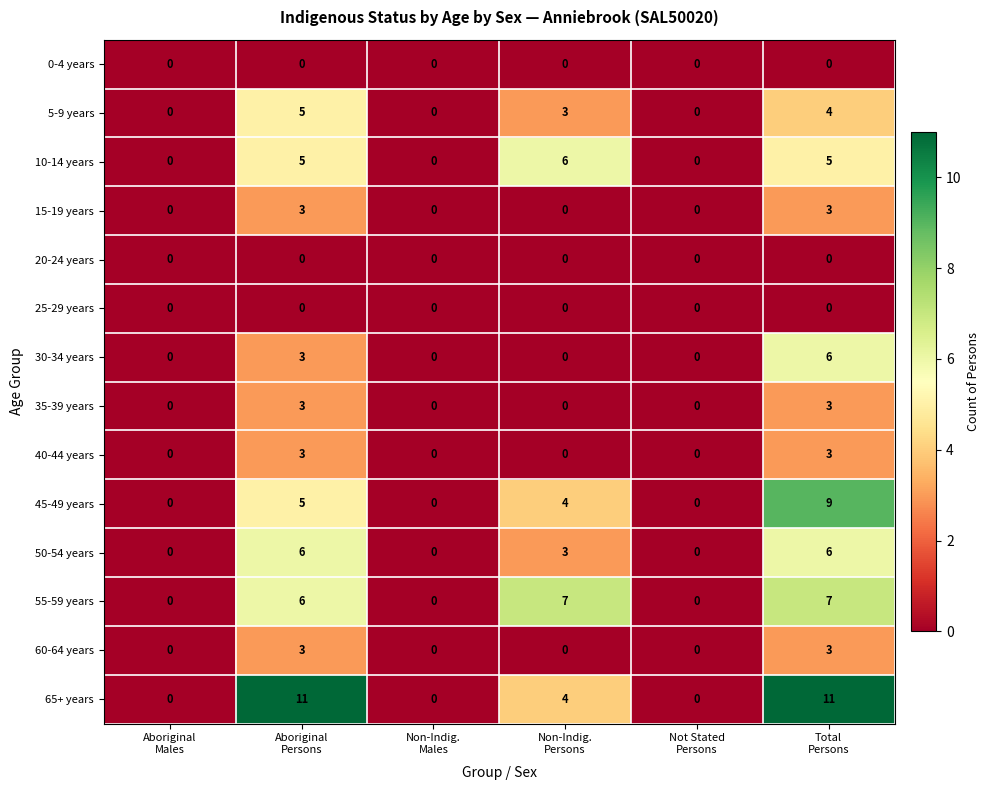

Which series has the widest spread of values?

65+ years